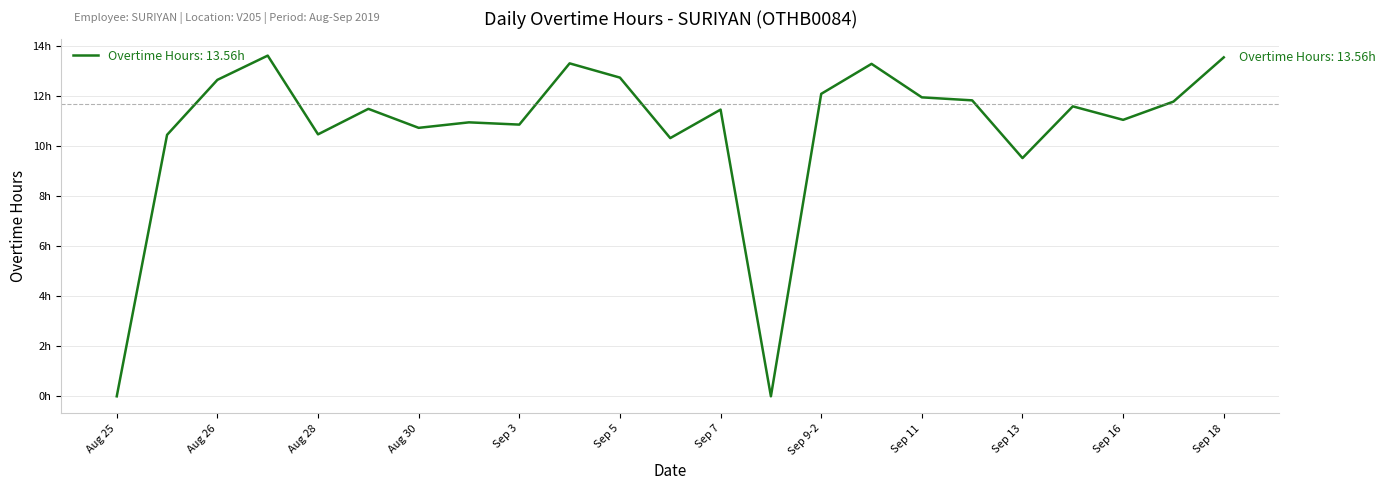

Is this an area chart (filled region under the line)?

No